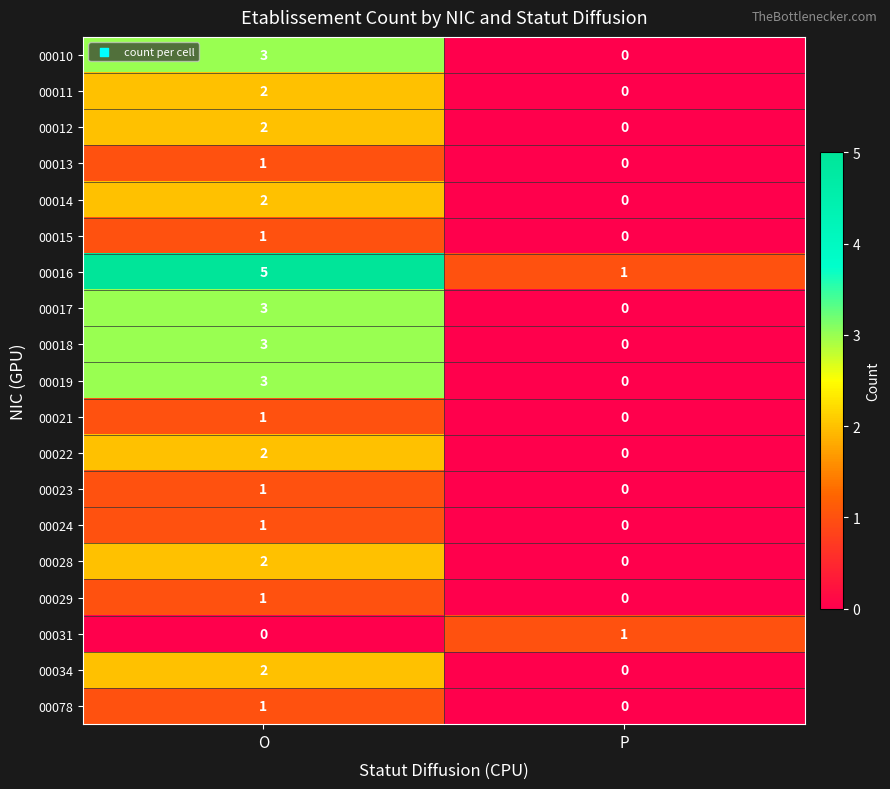

Where is 00010 nearest to the value 1?

P